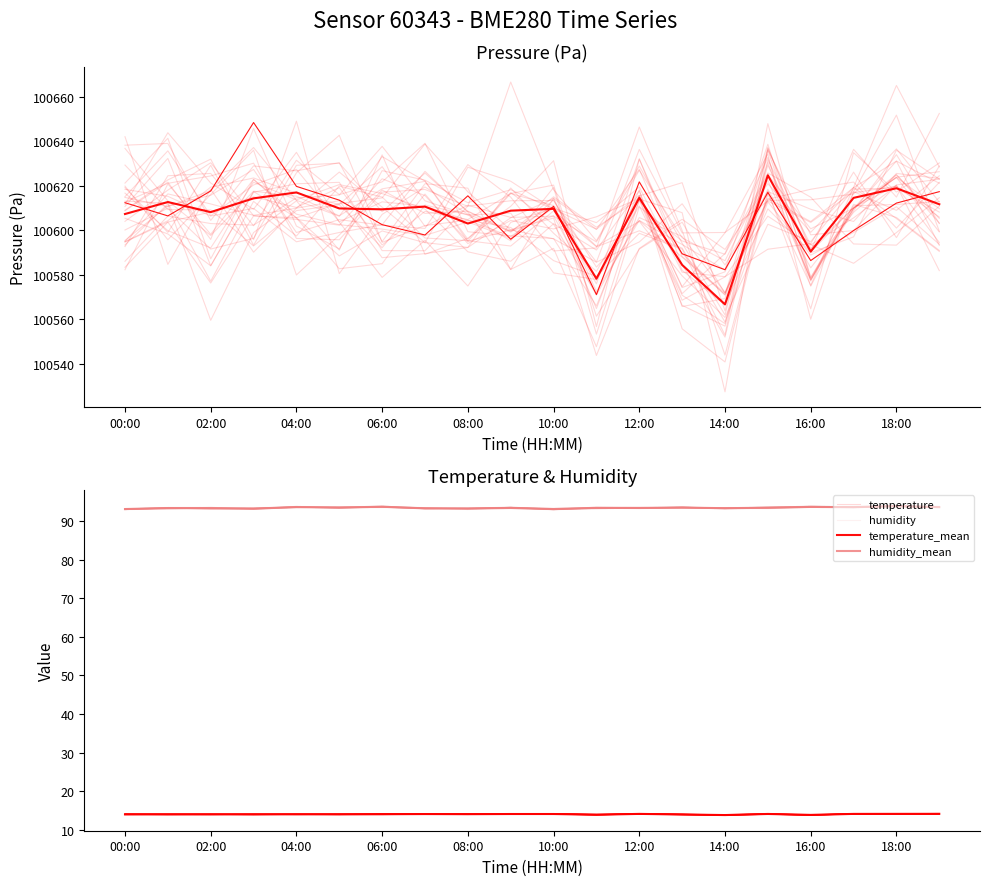

True or false: temperature and humidity_mean cross at least once.

False